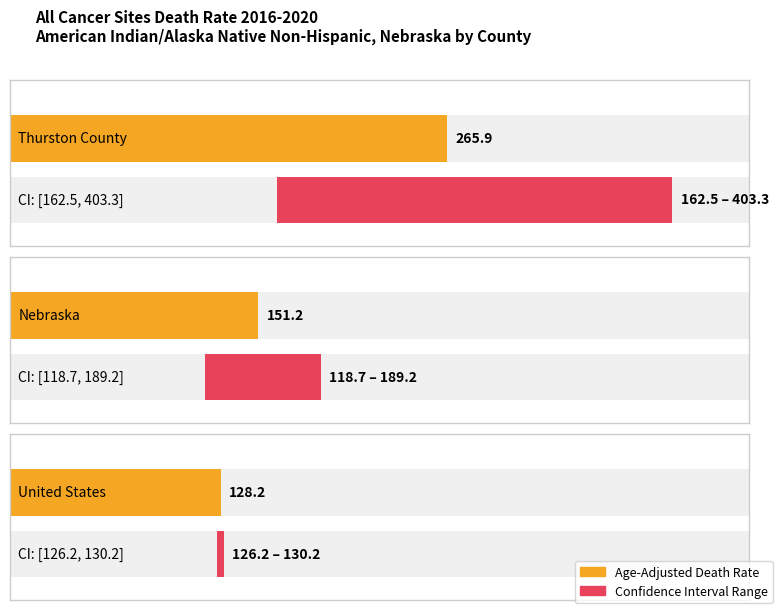

At which category does the chart reach its peak across all series?

Thurston County